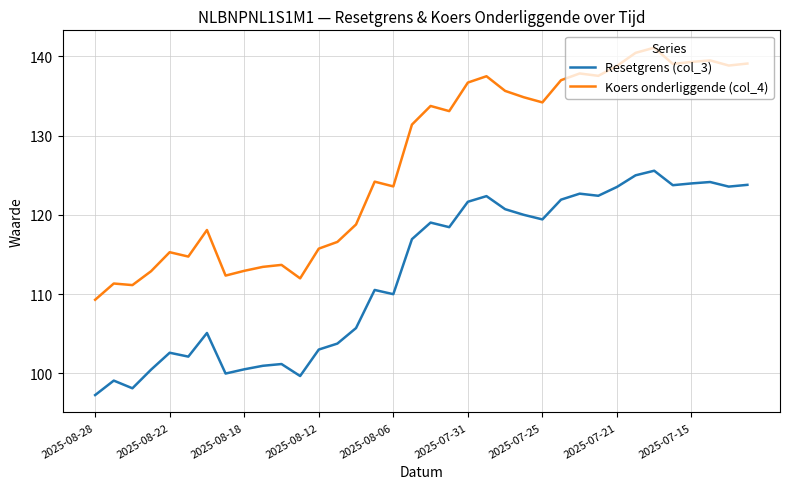

What is the maximum value shown in the chart?

141.1